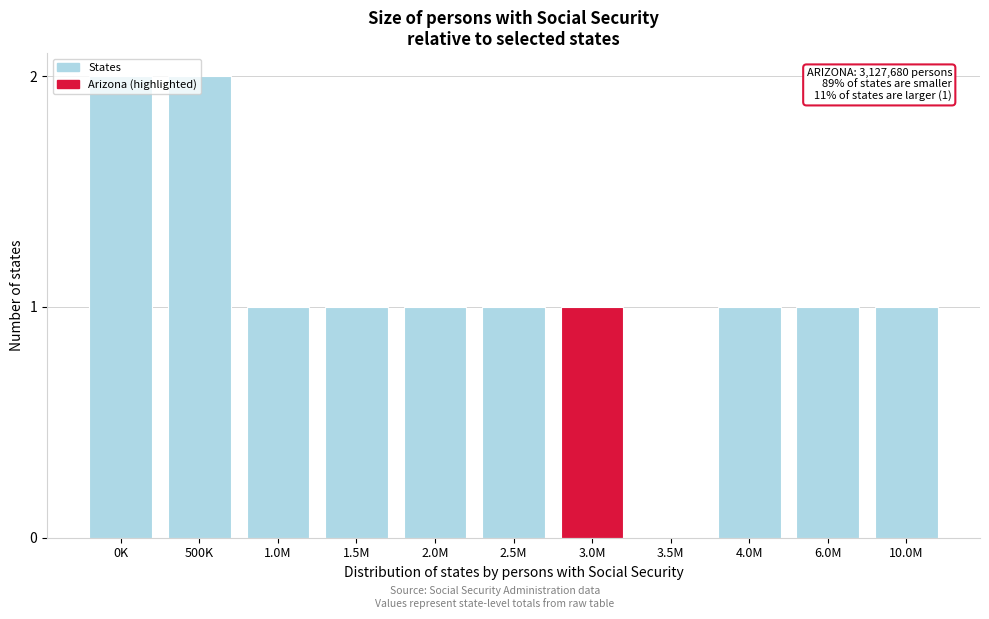

The value at 3.0M is 2. True or false?

False